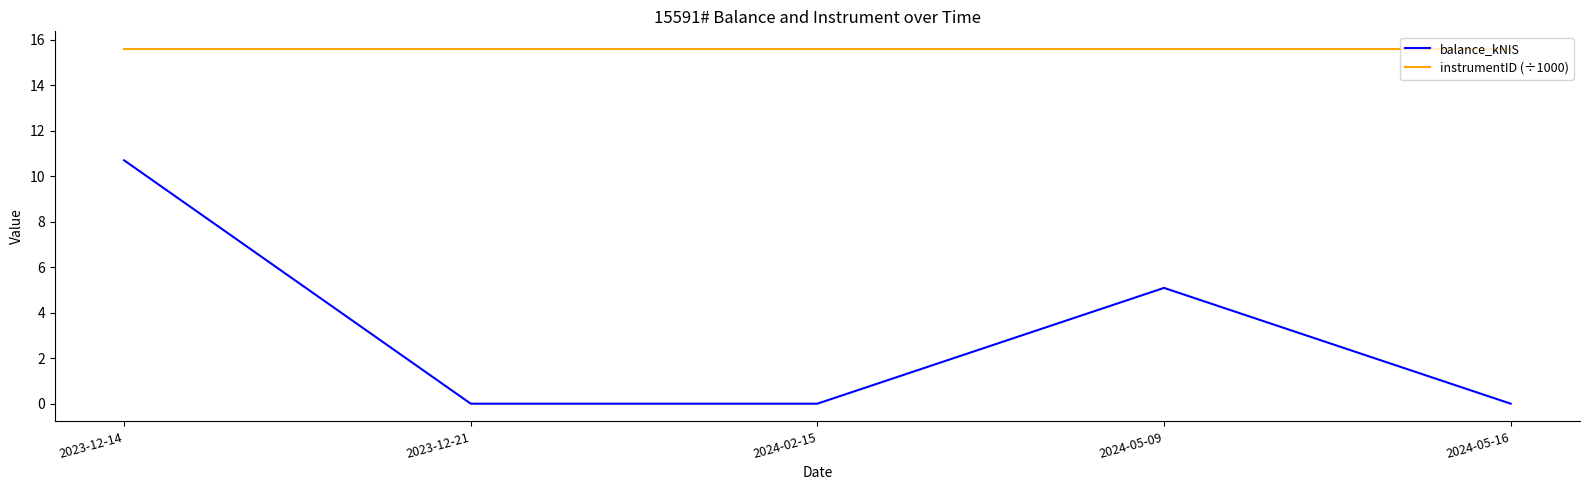

What position from the right is 2024-02-15?

3